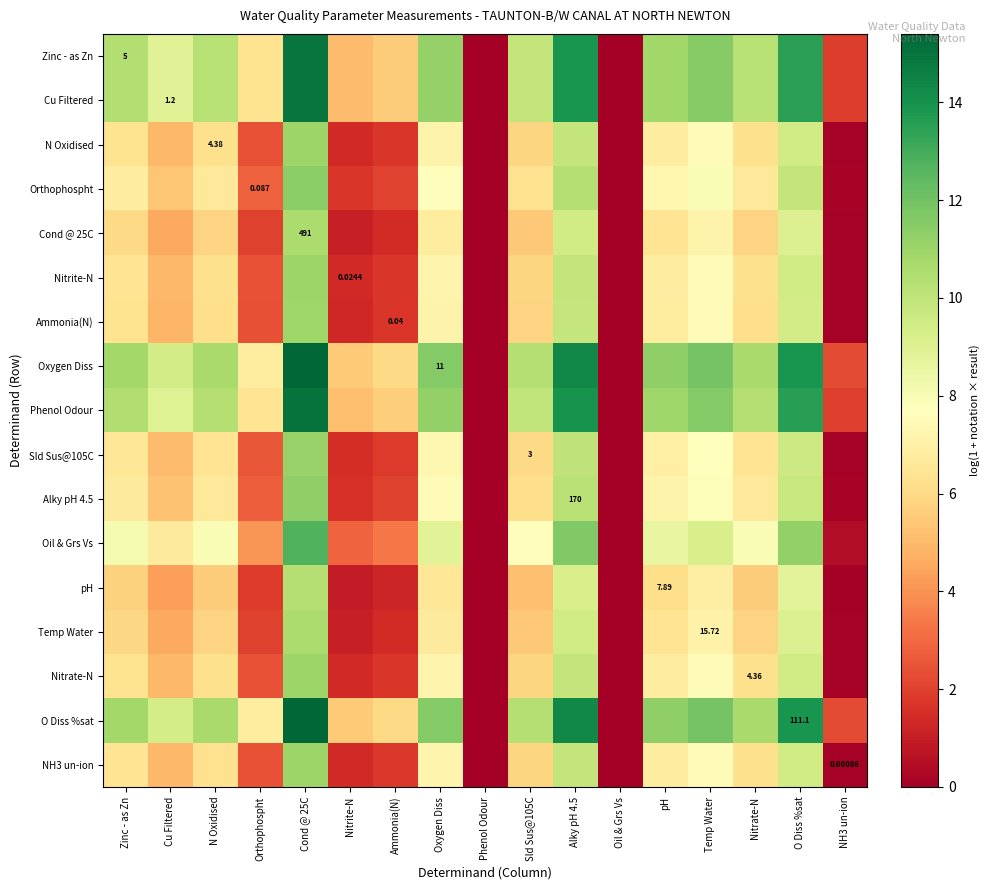

How many data points in Zinc - as Zn are less than 10?

8